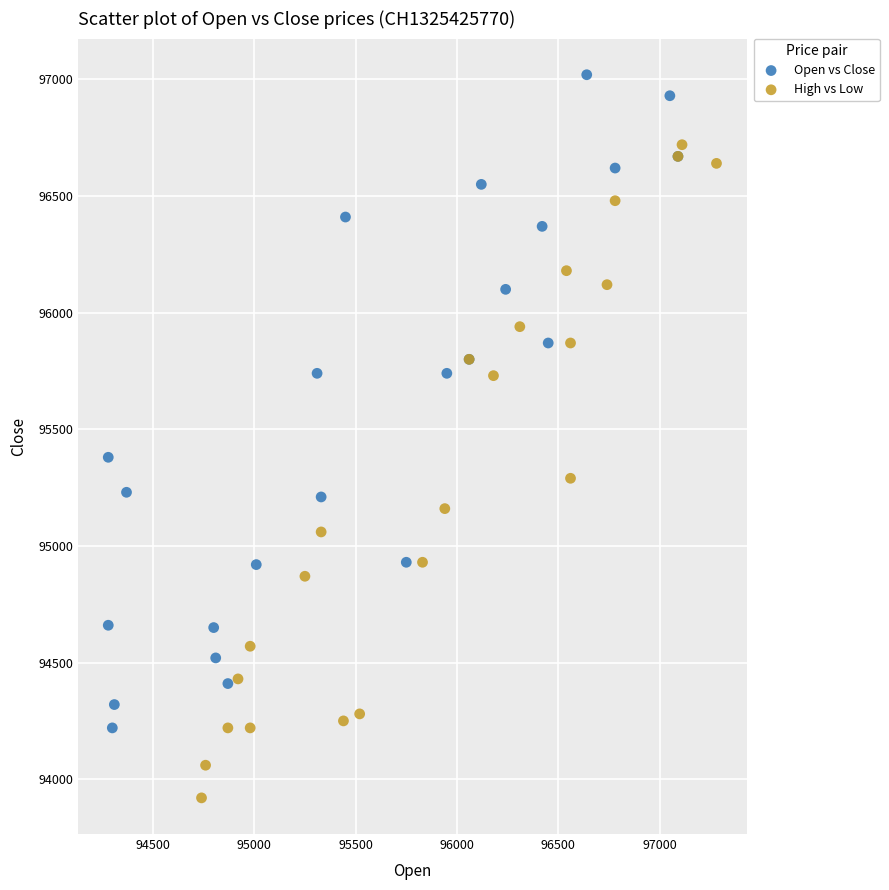

Which series contains the highest Y value?

Open vs Close